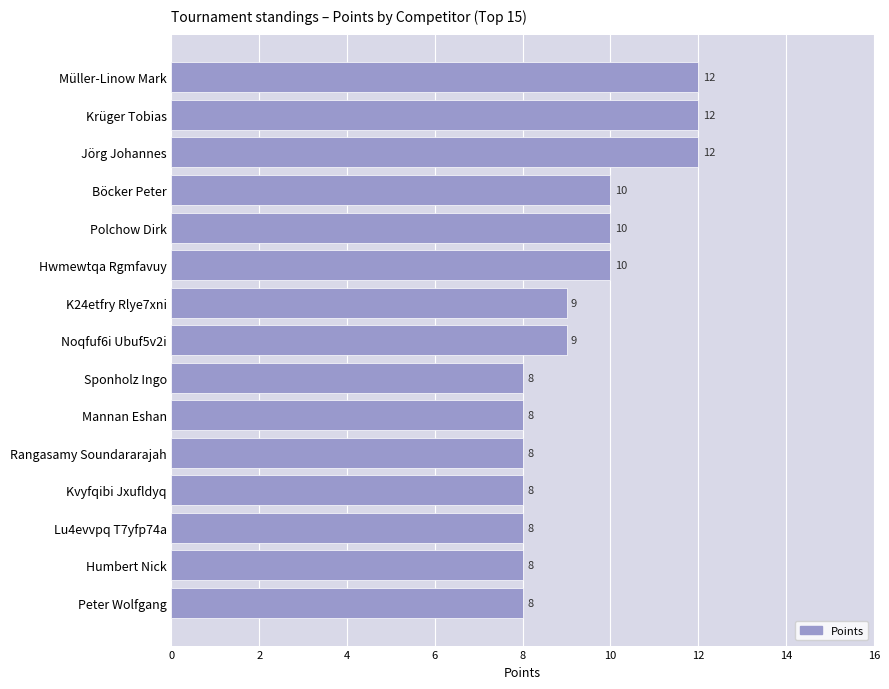

What is the label of the 11th bar from the bottom?

Polchow Dirk